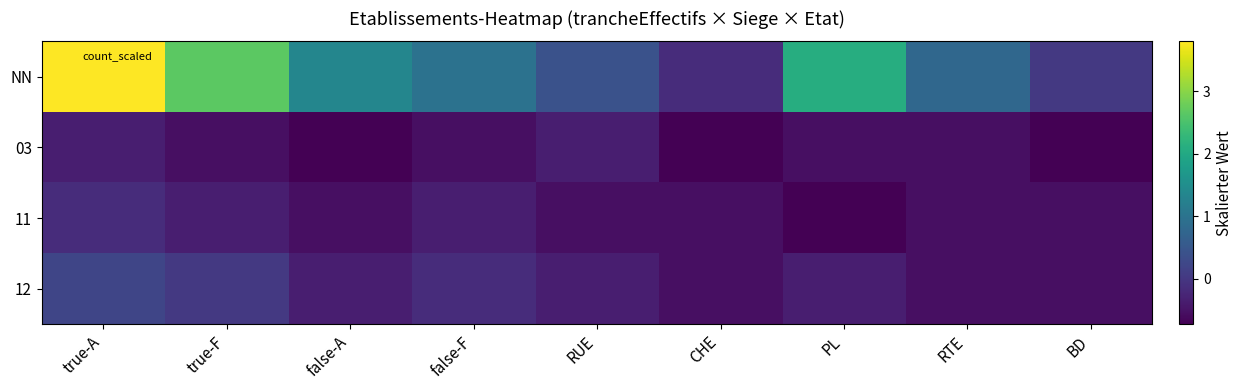

List the series in order of their peak value, lowest first.

03, 11, 12, NN